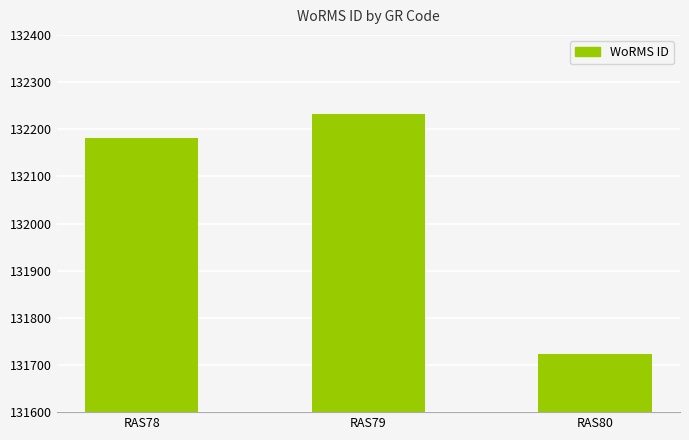

What is the approximate value at RAS78, to the nearest 10?

132180